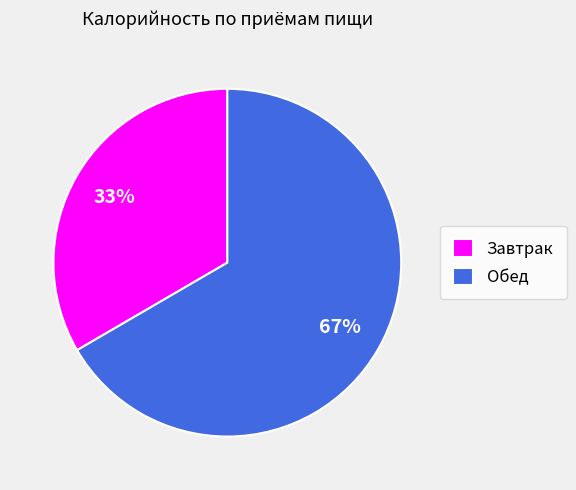

Do Завтрак and Обед together represent more than half of the pie?

Yes